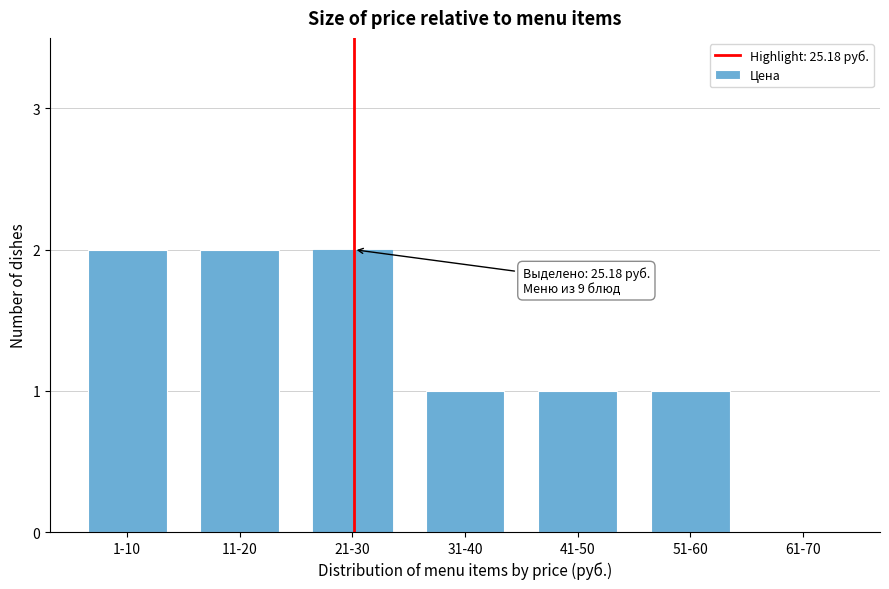

Reading right to left, transcribe all the data shown in this chart.

61-70=0	51-60=1	41-50=1	31-40=1	21-30=2	11-20=2	1-10=2